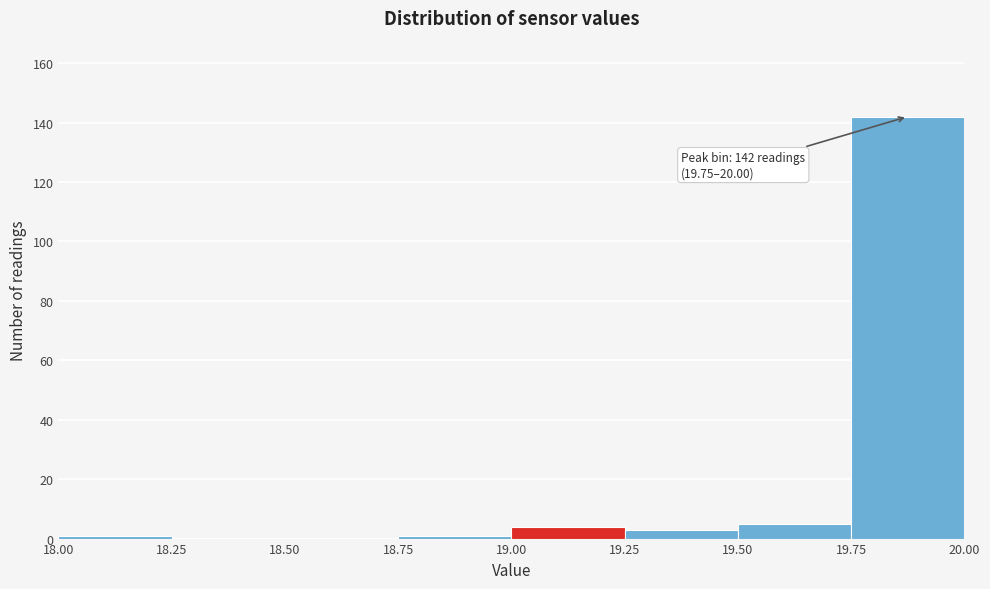

Over which range of the x-axis is the bar tallest?

19.75 to 20.00